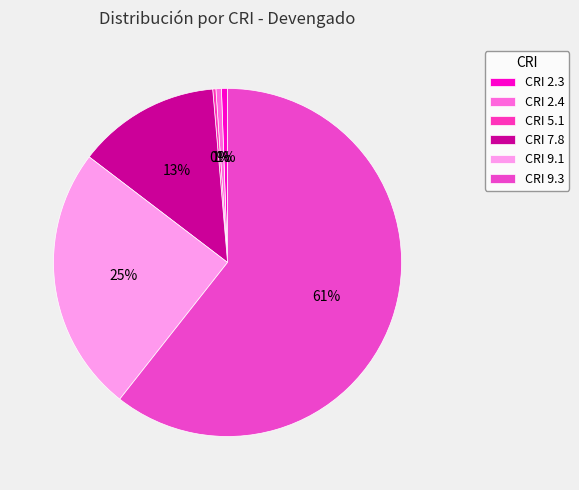

What is the change in value from CRI 5.1 to CRI 7.8?

+160824761.4